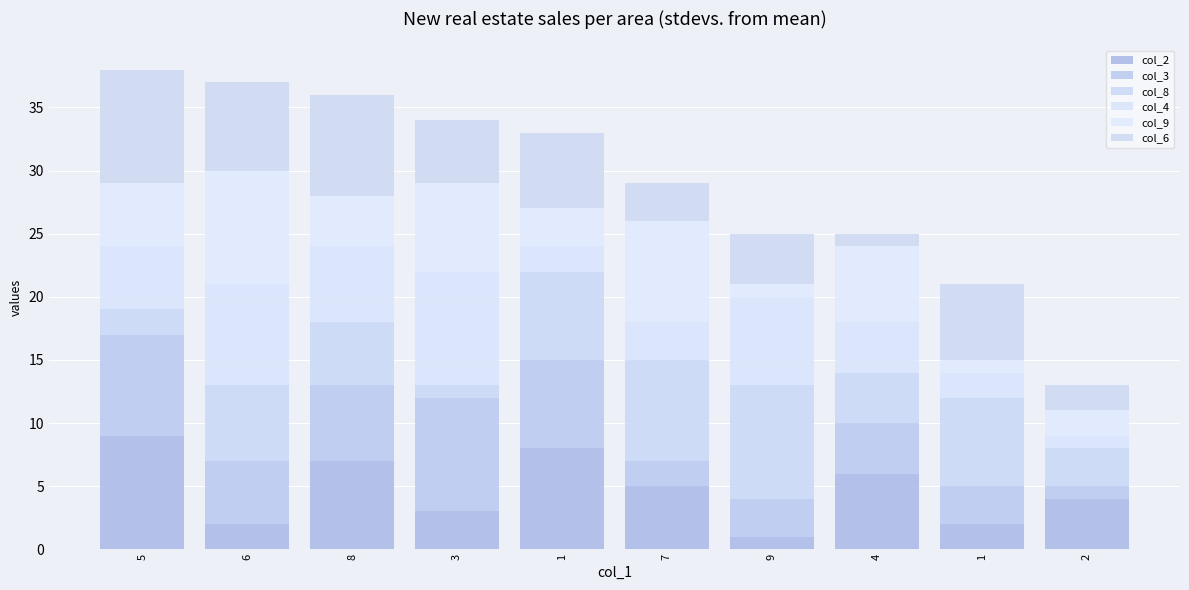

List the labels in order of col_3 value, largest first.

3, 5, 1, 8, 6, 4, 9, 1, 7, 2